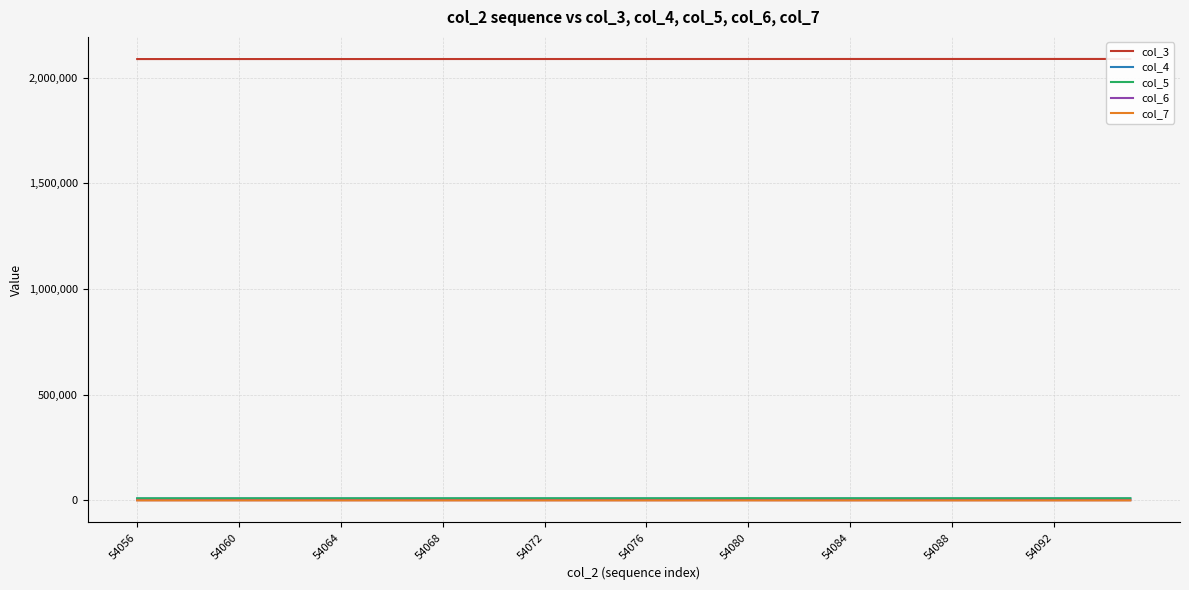

Reading left to right, transcribe all the data shown in this chart.

col_3: 2088762	2088773	2088784	2088796	2088807	2088818	2088829	2088841	2088852	2088863	2088875	2088886	2088897	2088908	2088920	2088931	2088942	2088954	2088965	2088976	2088987	2088999	2089010	2089021	2089033	2089044	2089055	2089066	2089078	2089089	2089100	2089111	2089123	2089134	2089145	2089157	2089168	2089179	2089190	2089202
col_4: 9212	9202	9207	9379	9140	9224	9294	9223	9126	9366	9127	9237	9213	9132	9223	9206	9224	9343	9465	9475	9278	9275	9007	8654	8157	9255	9167	9300	9305	9139	9337	9381	9140	9139	9432	9218	9512	9256	9397	9168
col_5: 9703	9699	9669	9552	9808	9687	9655	9704	9778	9595	9778	9689	9717	9825	9732	9763	9795	9654	9600	9562	9740	9720	9861	10228	10580	9804	9840	9802	9830	9799	9743	9602	9899	9799	9642	9834	9585	9714	9644	9879
col_6: 1107	1091	1116	1134	1111	1054	1062	1162	1116	1096	1129	1117	1090	1101	1130	1074	1041	1077	1053	1035	1096	1009	1120	1100	1264	1038	1090	1004	970	1074	977	1032	1034	1074	1034	1034	1038	1019	1056	1087
col_7: 157	152	153	143	145	185	154	153	127	130	150	123	148	118	127	121	112	125	136	101	90	125	149	122	132	129	98	98	110	110	124	129	117	110	100	120	105	137	103	98